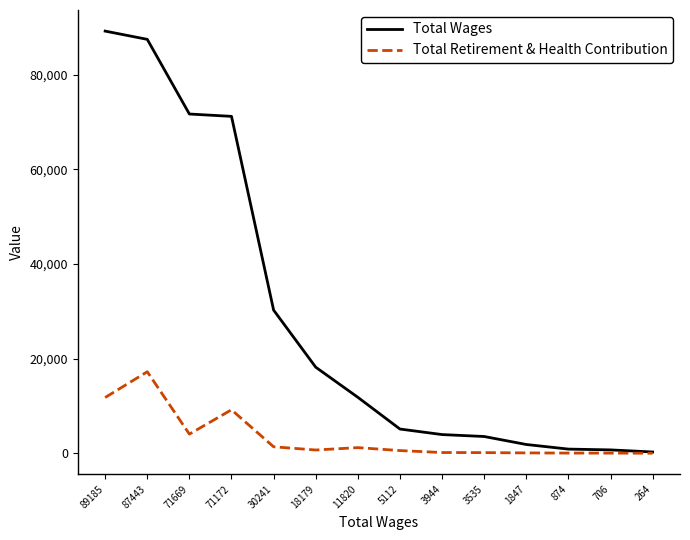

Which series has the largest range (max minus min)?

Total Wages